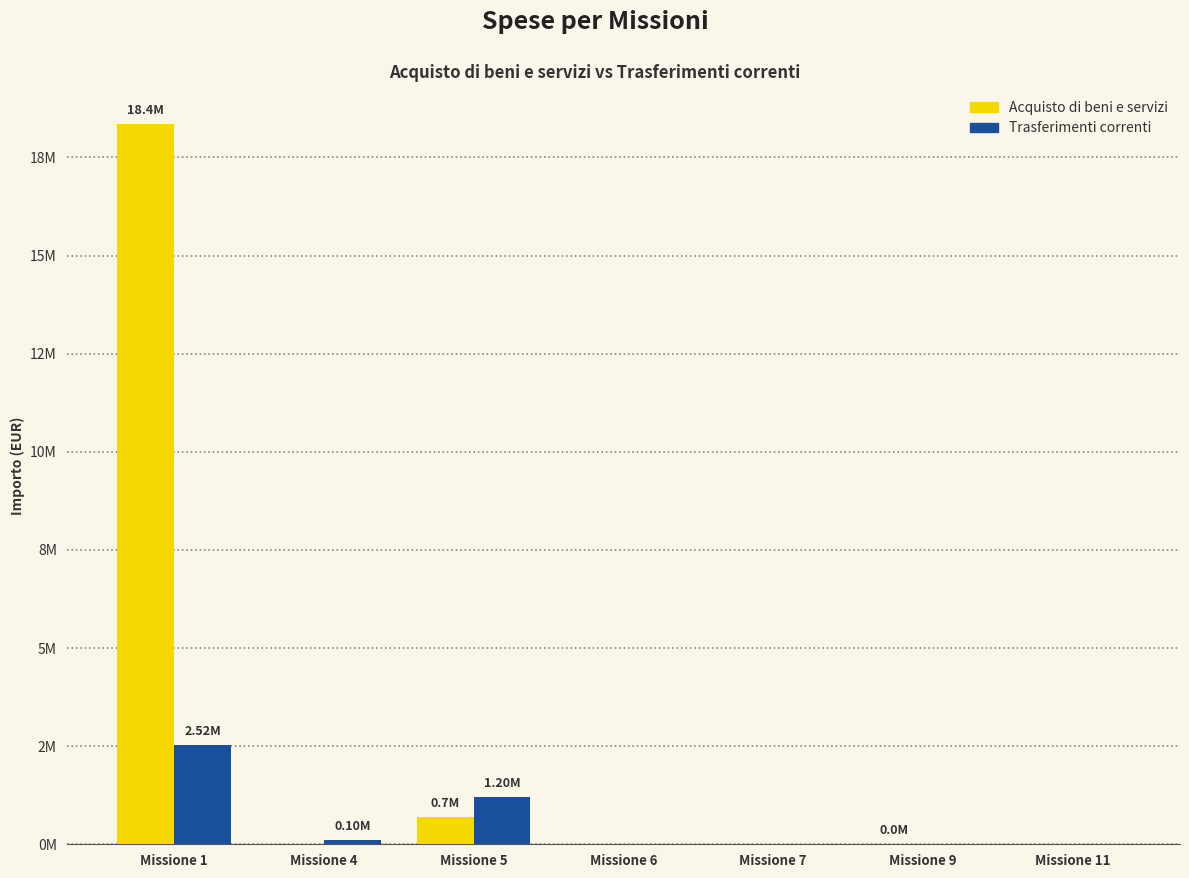

Reading left to right, extract all data points from this chart.

Acquisto di beni e servizi: Missione 1=18350772.0	Missione 4=0.0	Missione 5=687880.9	Missione 6=0.0	Missione 7=0.0	Missione 9=13400.0	Missione 11=0.0
Trasferimenti correnti: Missione 1=2523630.7	Missione 4=100000.0	Missione 5=1203702.9	Missione 6=0.0	Missione 7=0.0	Missione 9=0.0	Missione 11=0.0